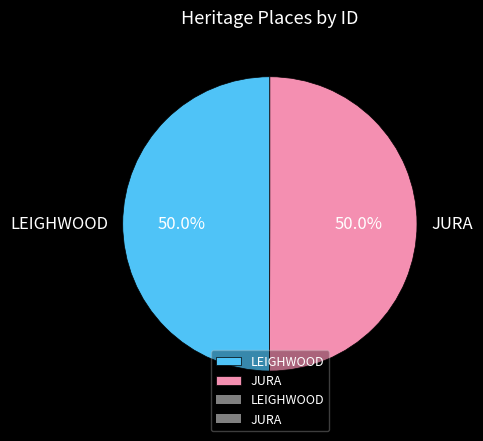

What is the total percentage of LEIGHWOOD and JURA?

100.0%